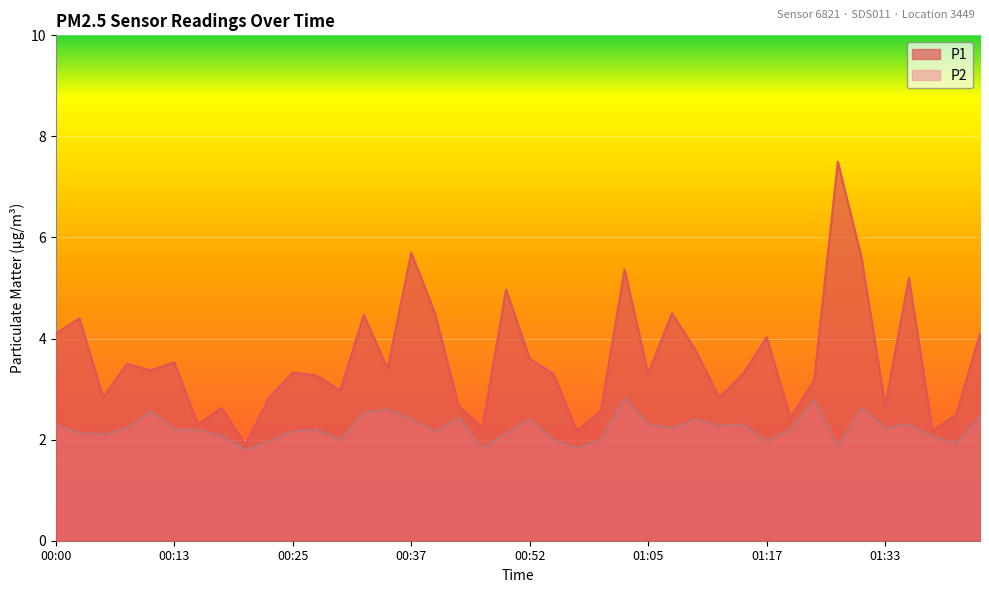

How many distinct data groups are displayed?

2